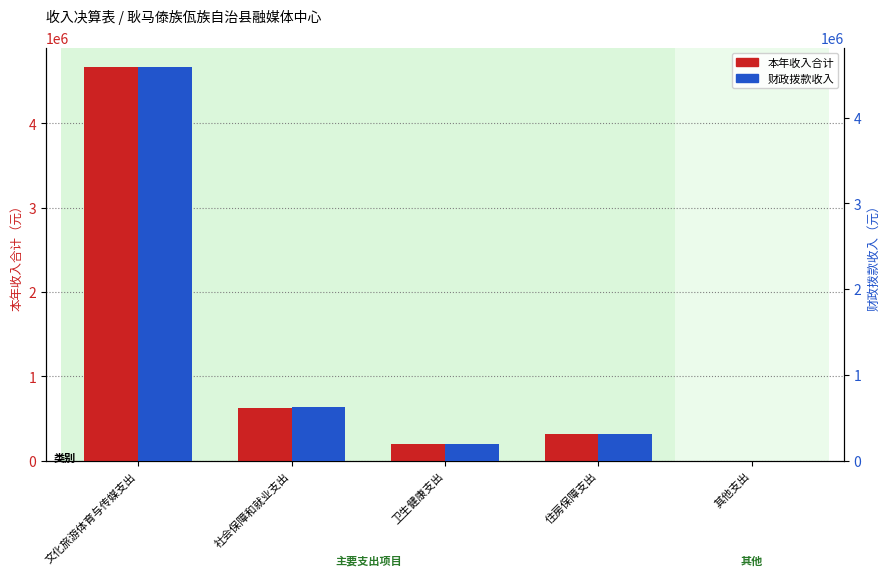

How many data points in 财政拨款收入 are less than 311304?

2